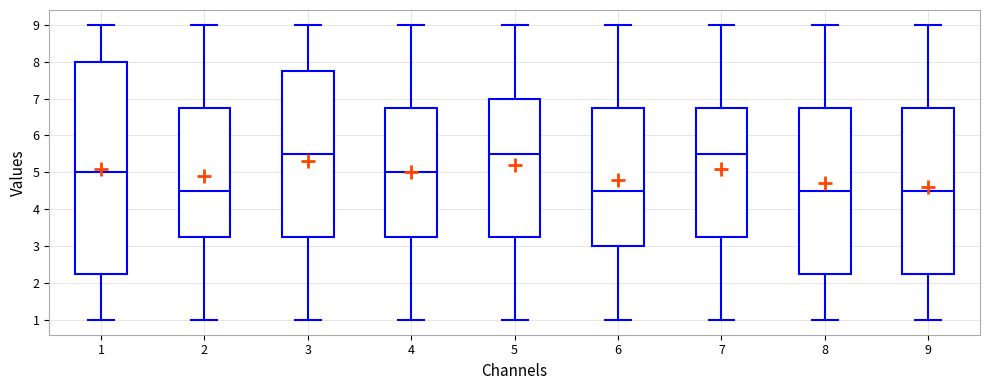

Reading left to right, read every box against the y-axis: the position of its median line, the range the box covers, and the ends of its whiskers. The values are not printed on the chart, so give them approximately, as read against the axis.

1: median 5.0, box 2.3 to 8.0, whiskers 1.0 to 9.0
2: median 4.5, box 3.3 to 6.8, whiskers 1.0 to 9.0
3: median 5.5, box 3.3 to 7.8, whiskers 1.0 to 9.0
4: median 5.0, box 3.3 to 6.8, whiskers 1.0 to 9.0
5: median 5.5, box 3.3 to 7.0, whiskers 1.0 to 9.0
6: median 4.5, box 3.0 to 6.8, whiskers 1.0 to 9.0
7: median 5.5, box 3.3 to 6.8, whiskers 1.0 to 9.0
8: median 4.5, box 2.3 to 6.8, whiskers 1.0 to 9.0
9: median 4.5, box 2.3 to 6.8, whiskers 1.0 to 9.0